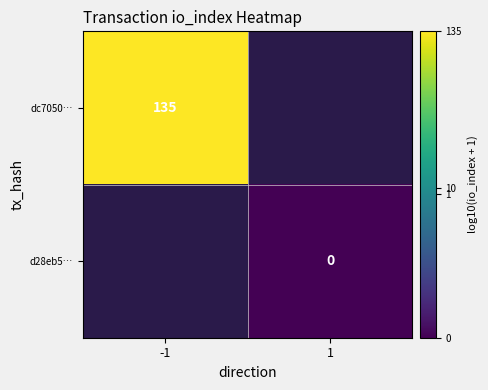

What is the greatest value displayed?

2.1